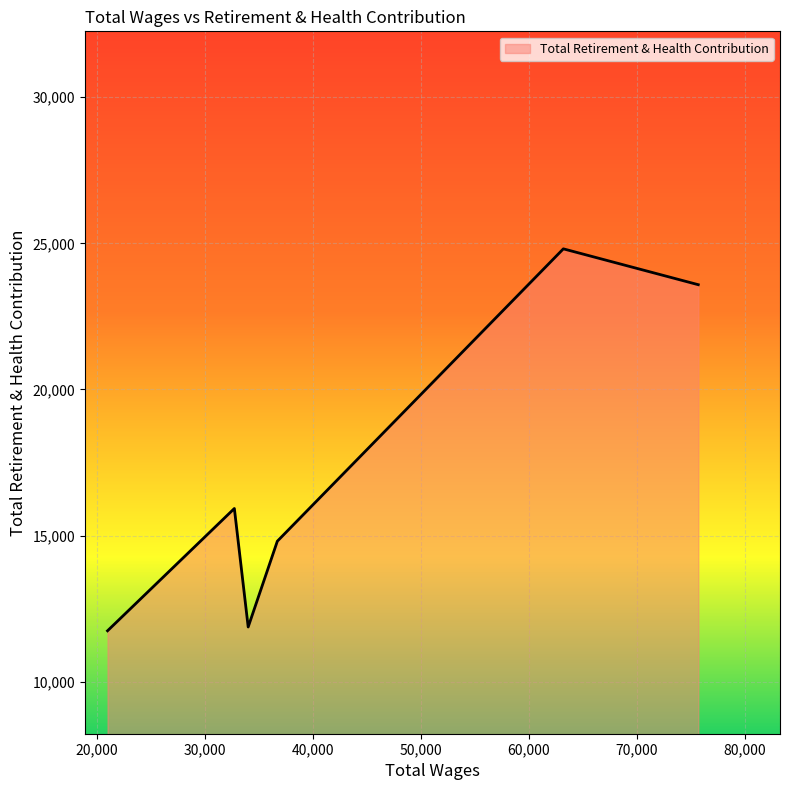

What is the sum of all values?

102740